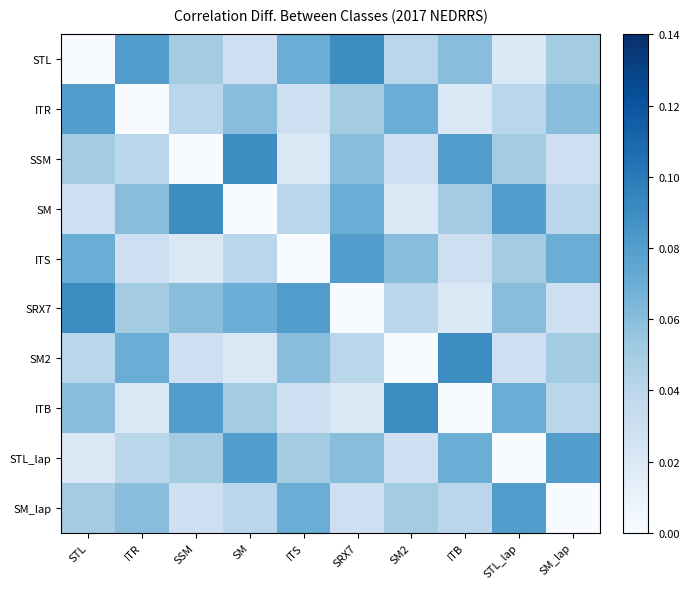

Between ITR and ITS, which is larger?

ITR